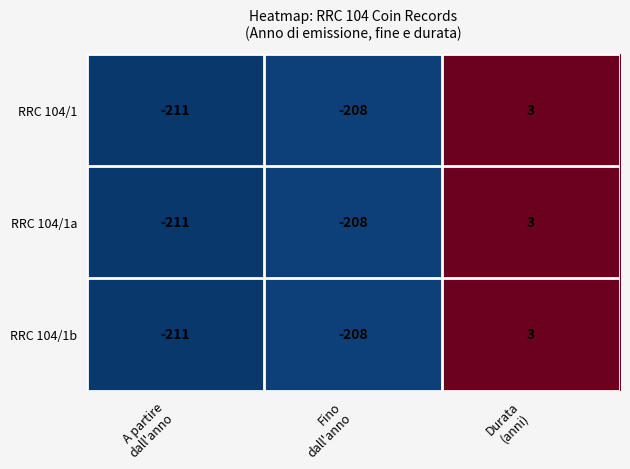

How many categories are shown in the chart?

3